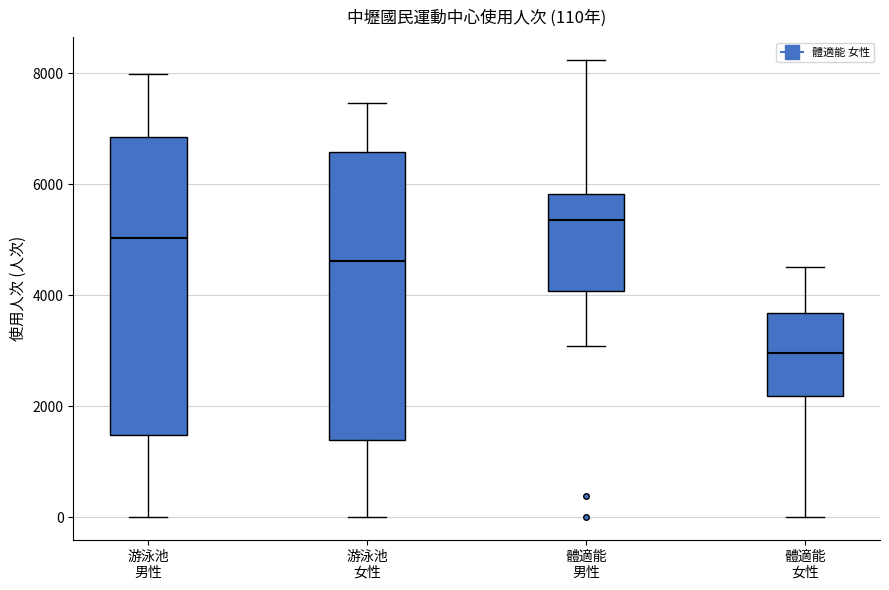

Which box has the lowest median line?

體適能 女性